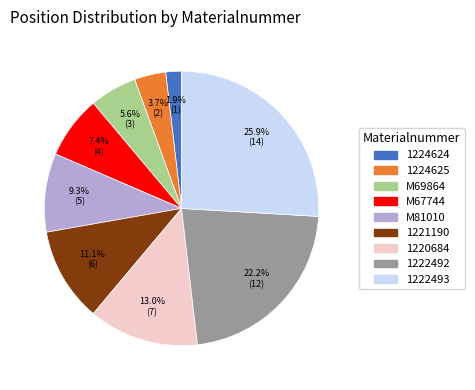

What is the largest slice in the pie chart?

1222493